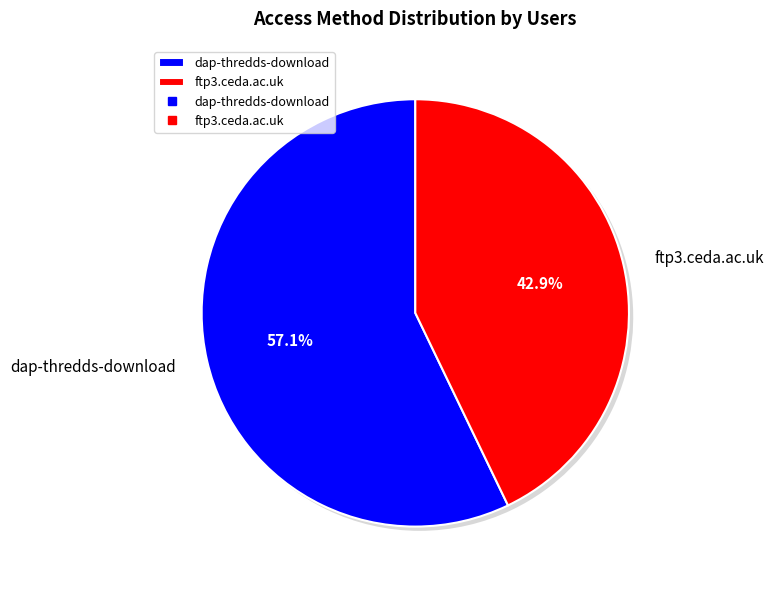

What is the majority slice?

dap-thredds-download